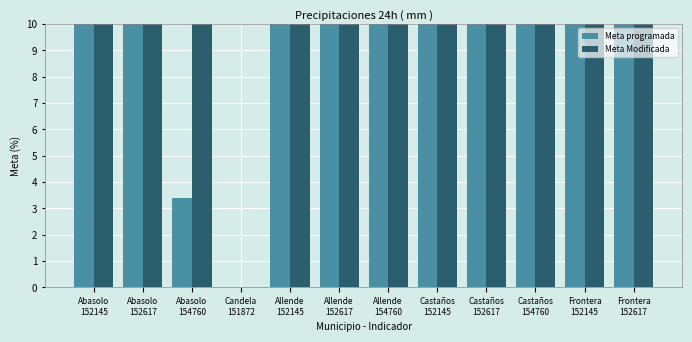

Which series has the largest total across all categories?

Meta Modificada